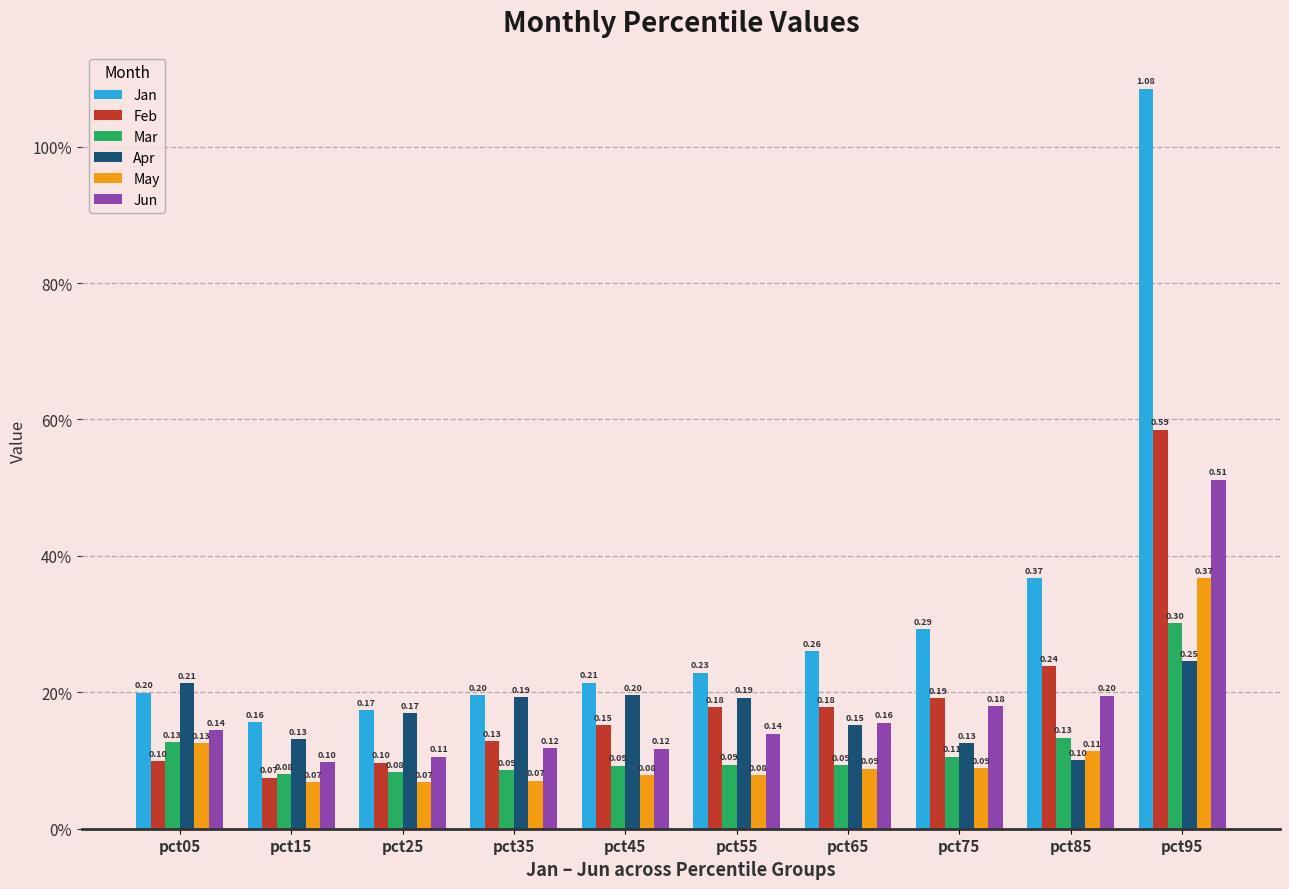

What is the total value across all series at pct55?

0.9